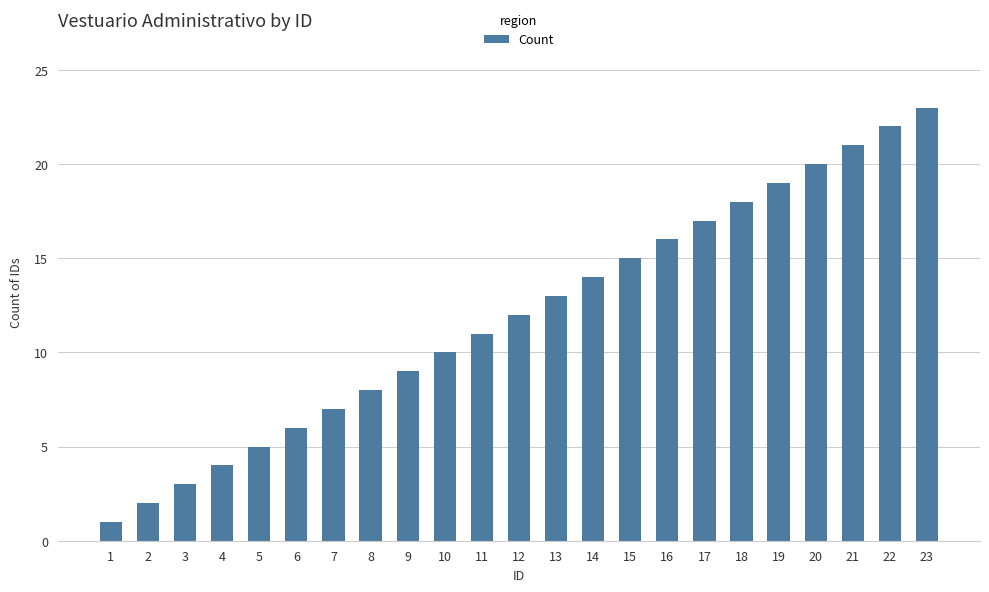

Which category has the highest value across all series?

23